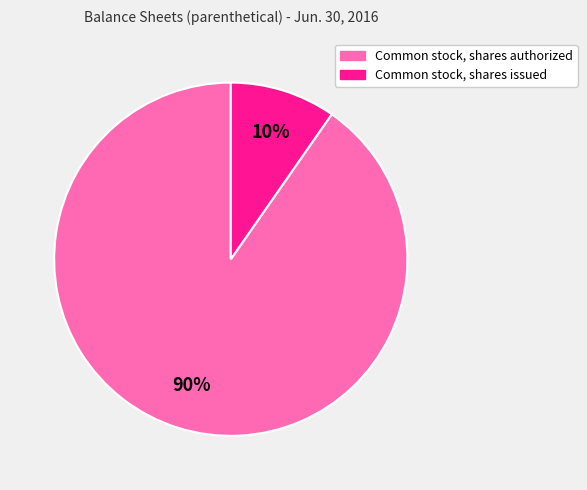

The Common stock, shares authorized slice represents 98% of the pie. True or false?

False